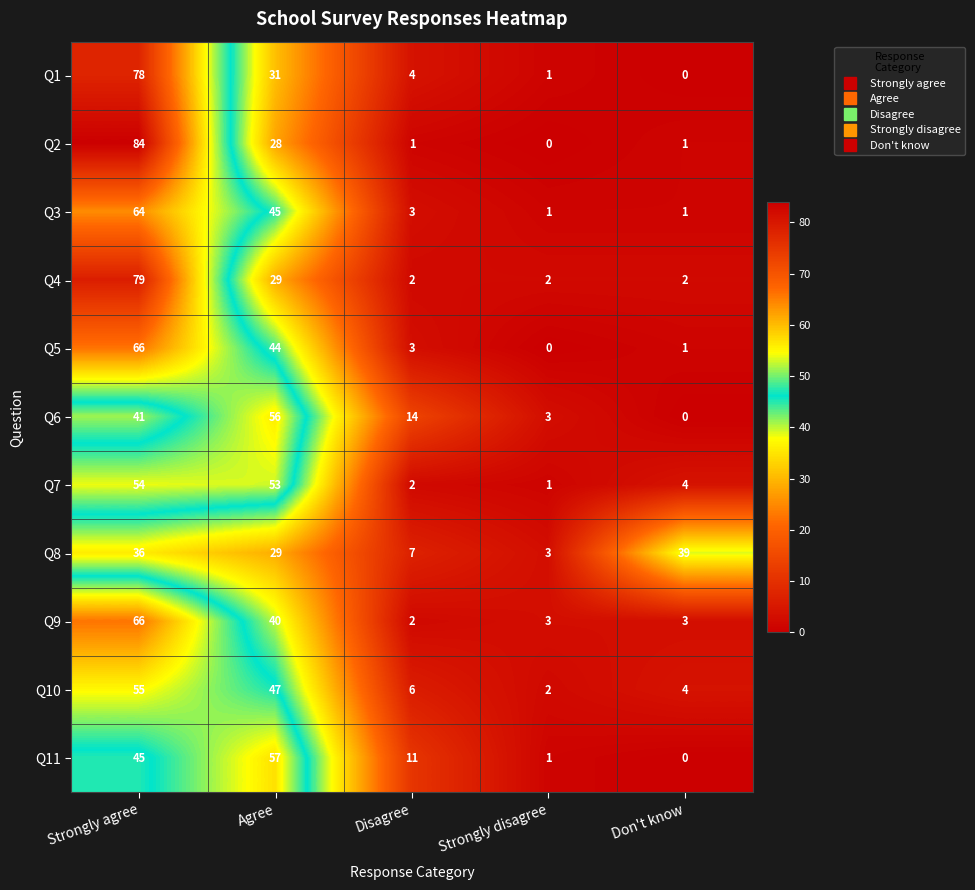

At which category is the sum across all series the highest?

Strongly agree